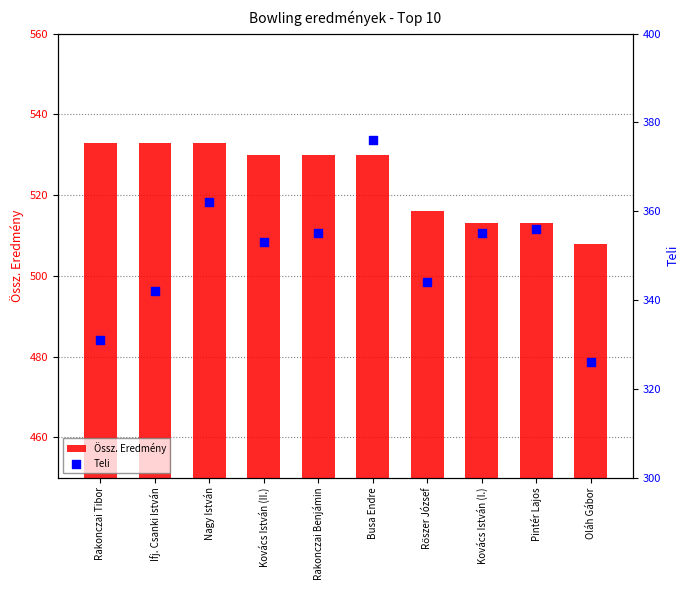

Which series has the largest Y range (max minus min)?

Teli